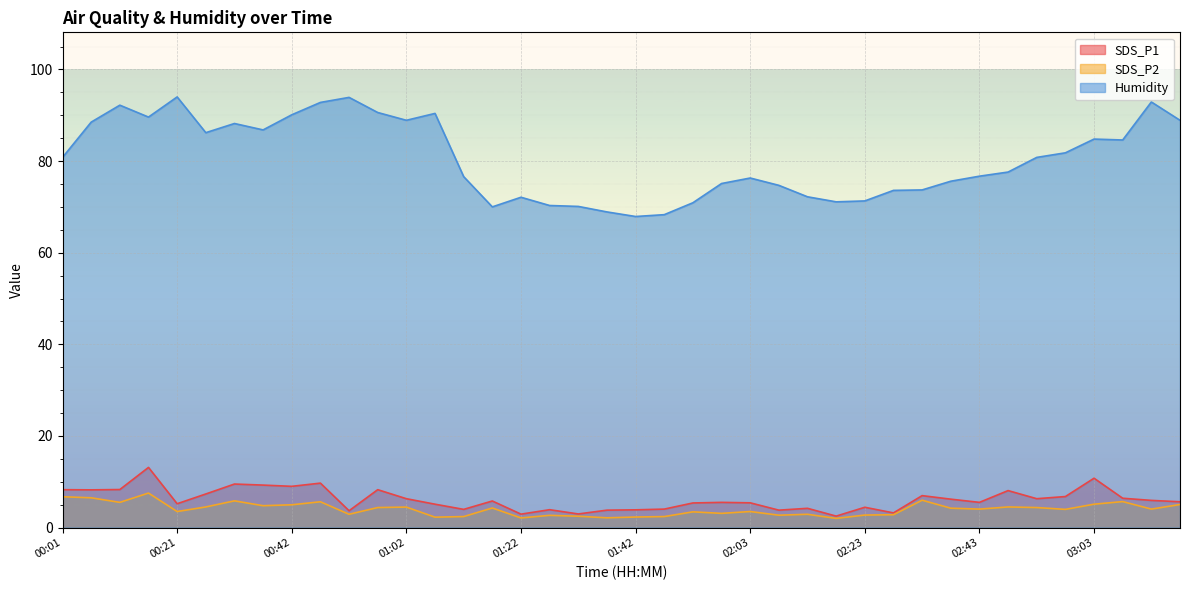

What is the spread (max minus min) of values at 02:43?

72.7